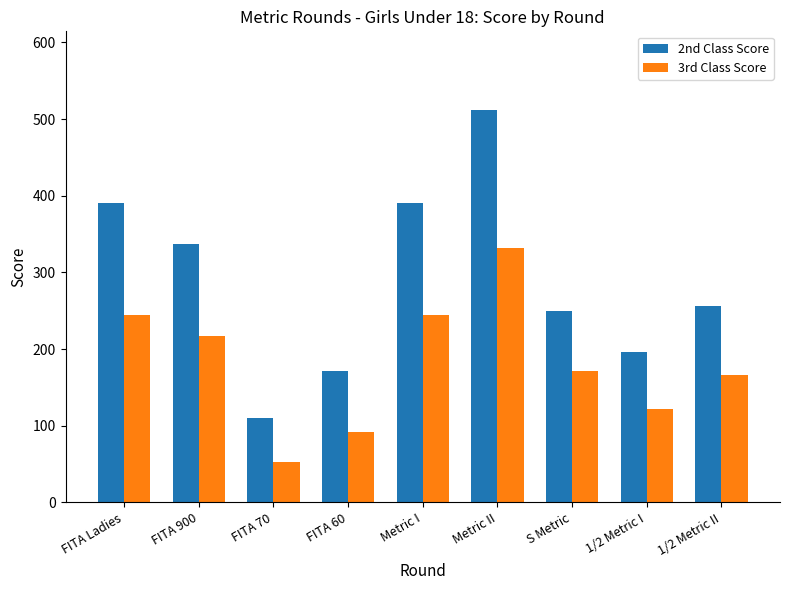

Which series has the widest spread of values?

2nd Class Score